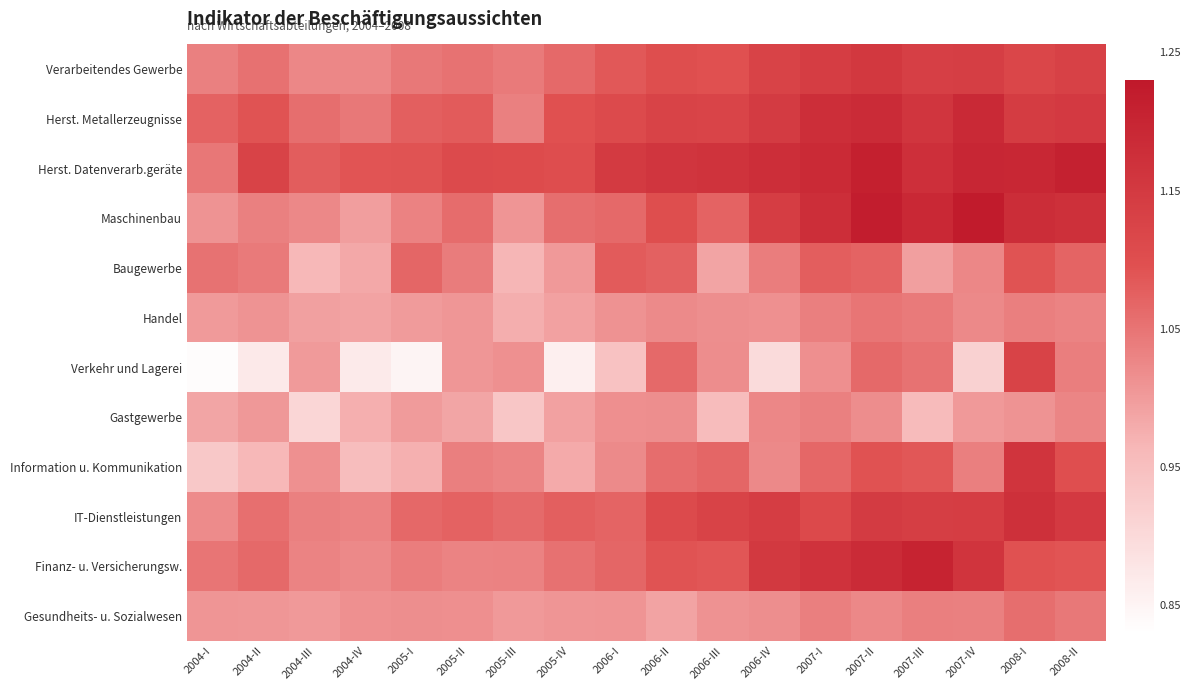

Which series has the widest spread of values?

Verkehr und Lagerei